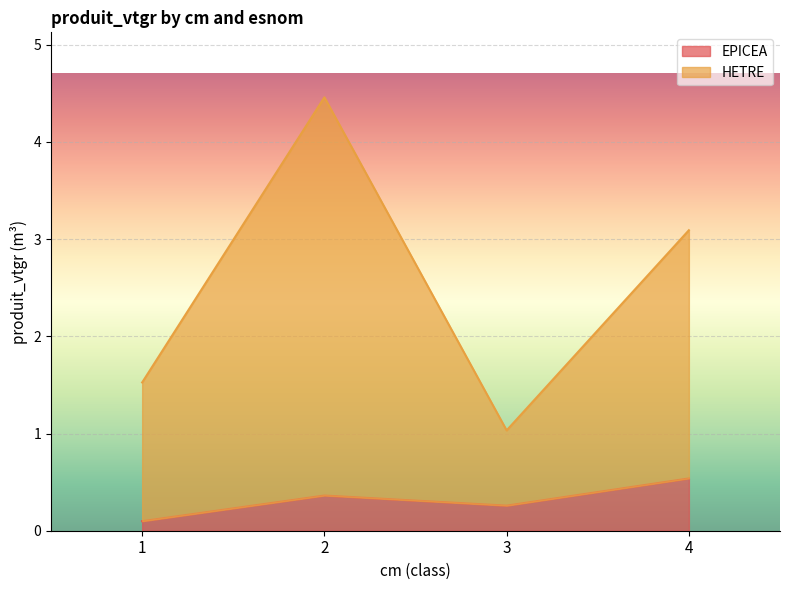

Does the chart display data point markers on the line(s)?

No